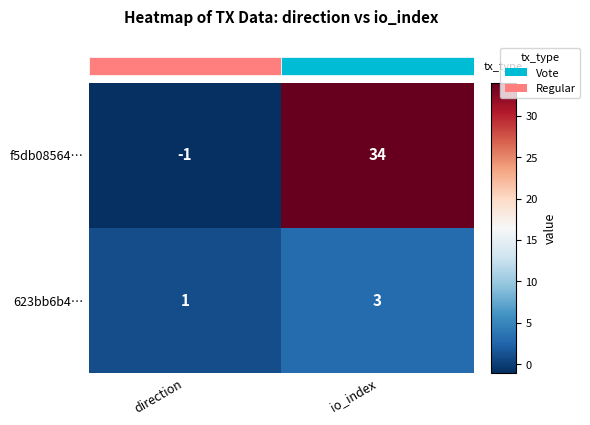

Between direction and io_index, which is larger?

io_index